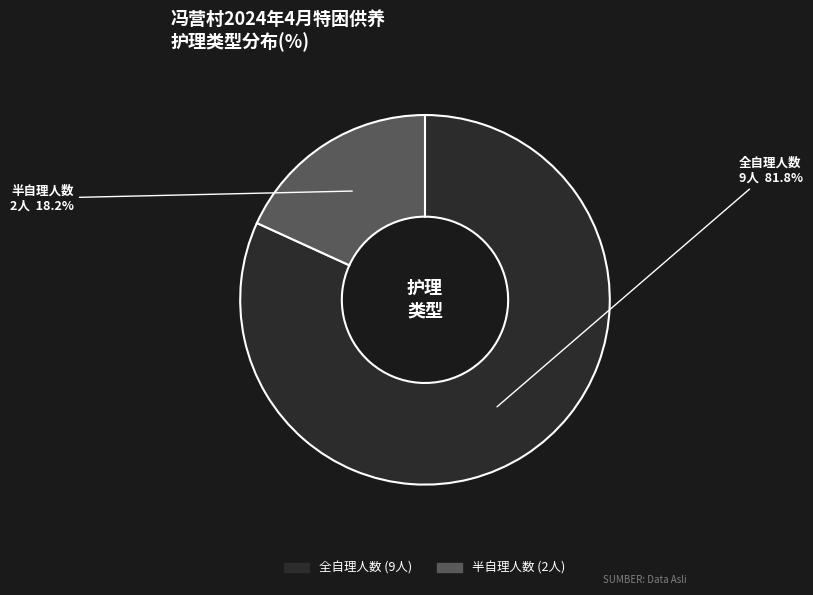

To the nearest percent, what percentage of the pie is 全自理人数?

82%